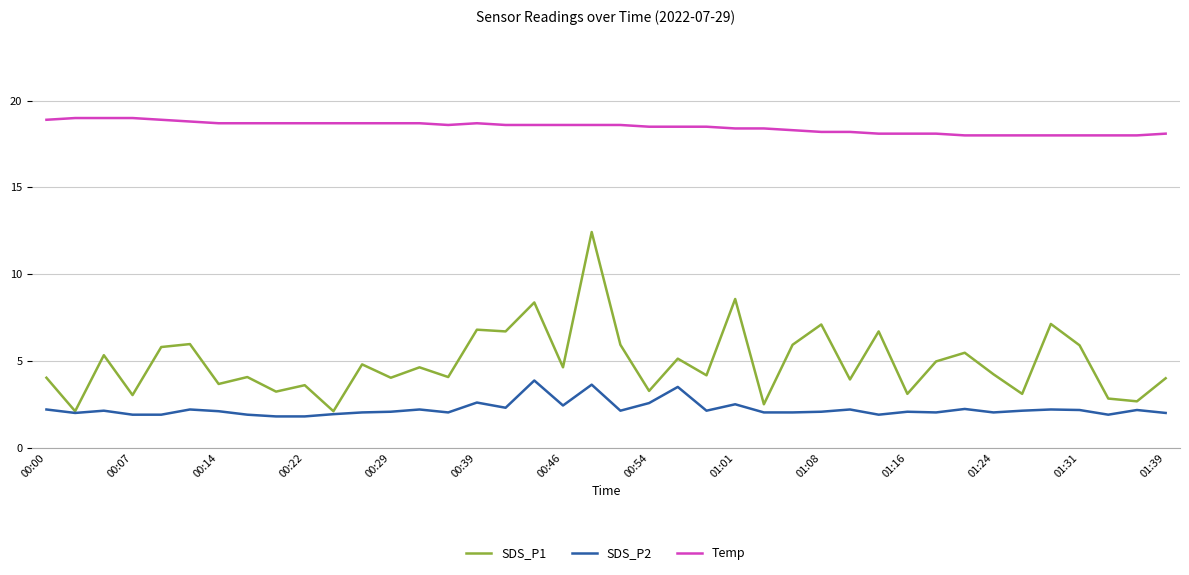

True or false: SDS_P2 and Temp intersect in this chart.

False